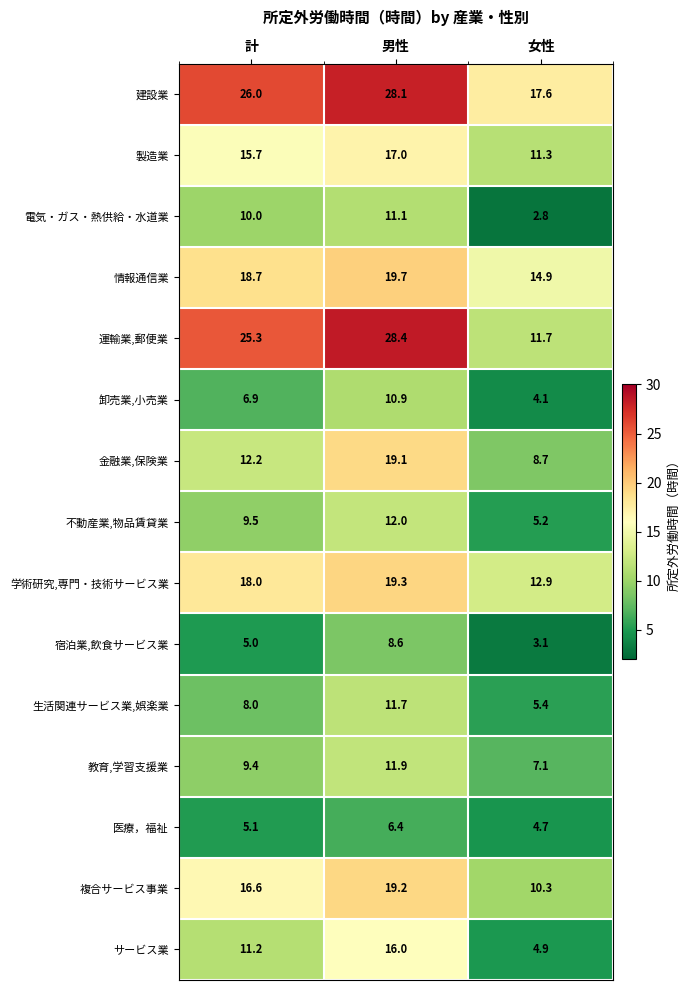

True or false: 電気・ガス・熱供給・水道業 has a value of 11.1 at 男性.

True